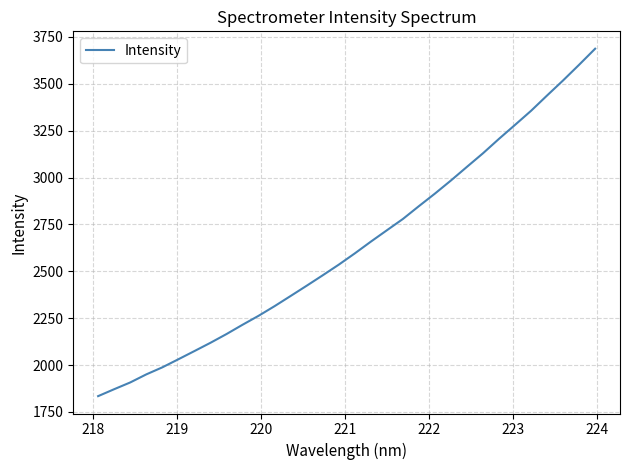

What is the difference between the maximum and minimum values?

1853.1